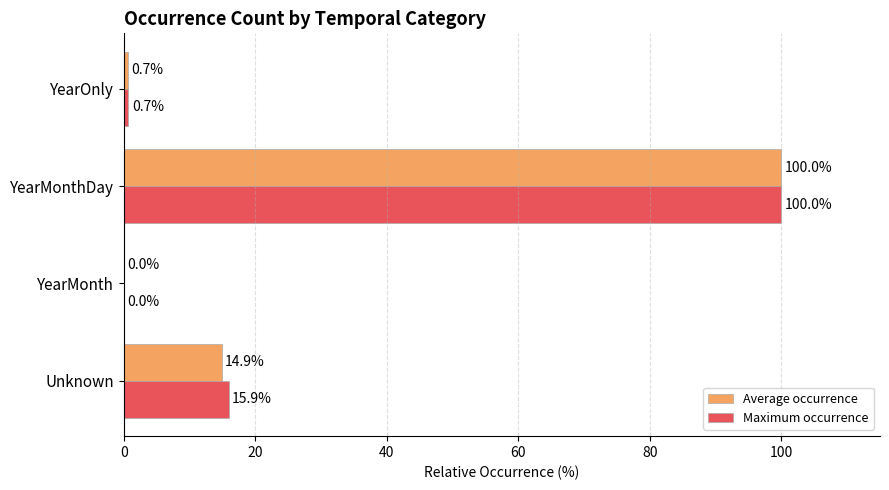

At which category does the chart reach its peak across all series?

YearMonthDay